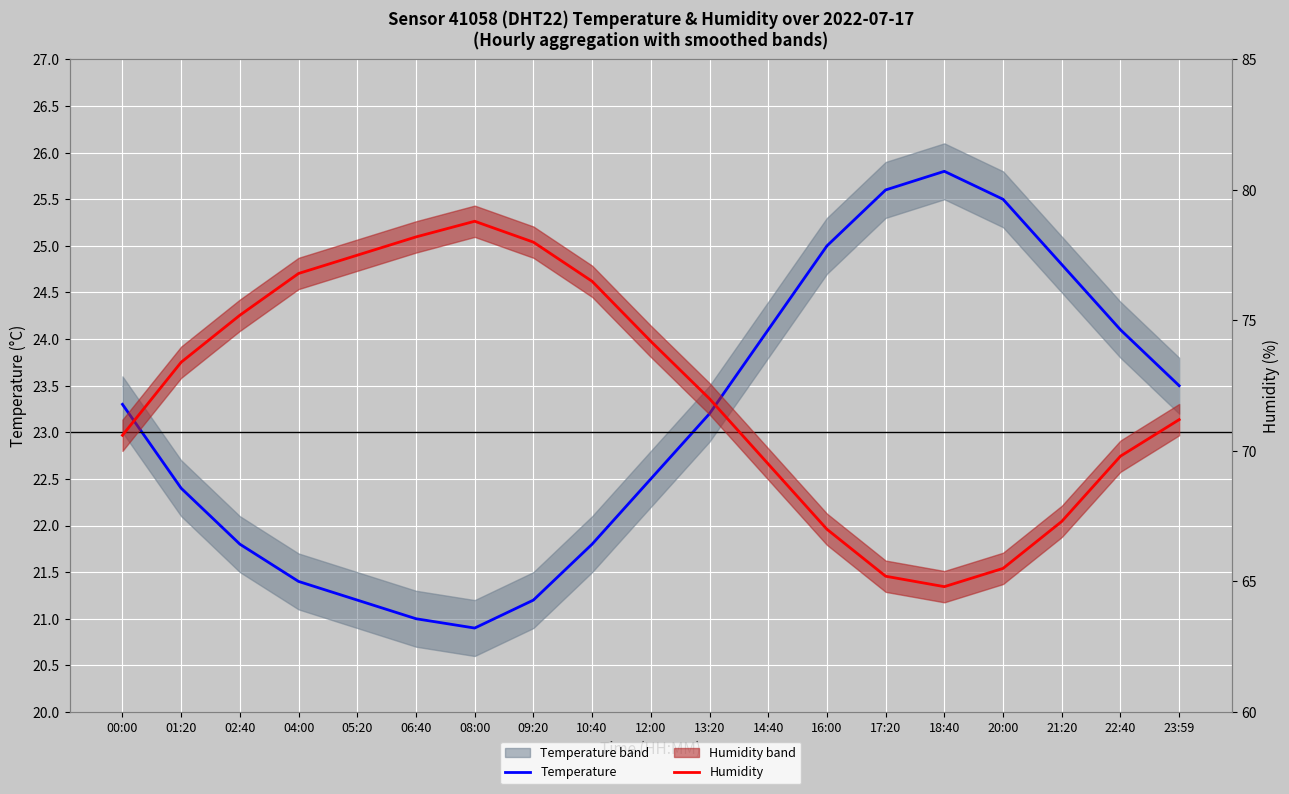

Which series changed the most between 01:20 and 18:40?

Humidity